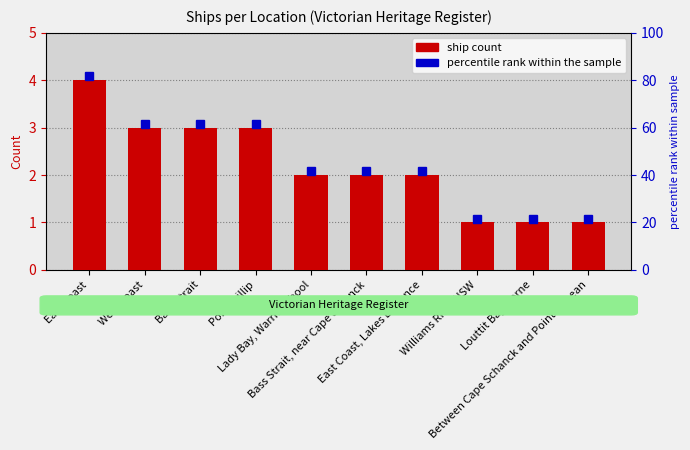

What value does the data have at East Coast?

4